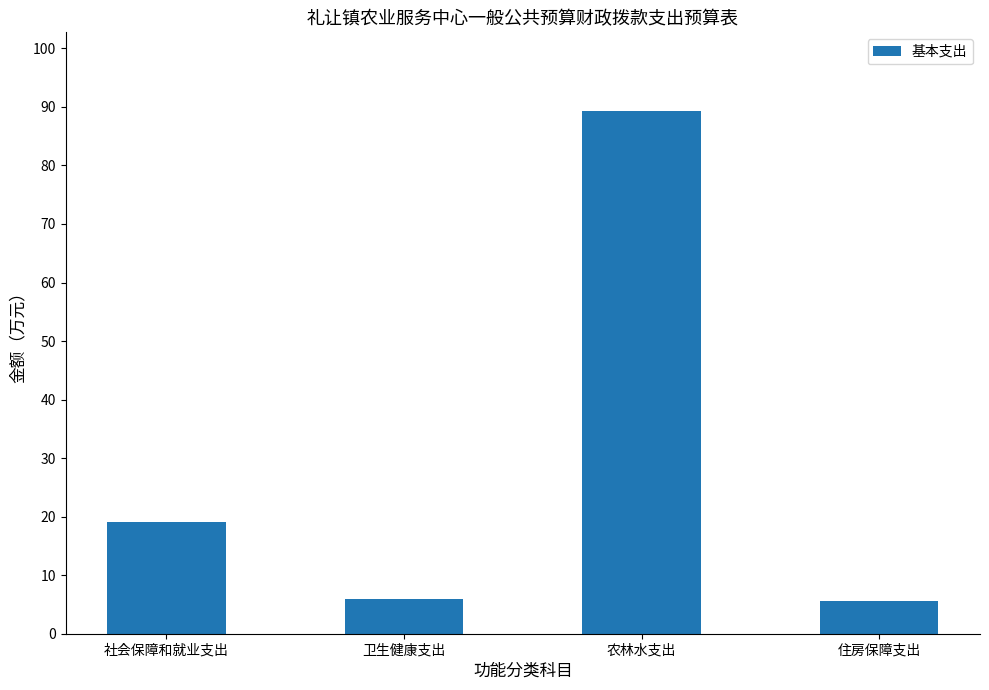

Reading left to right, transcribe all the data shown in this chart.

19.1	6.0	89.3	5.5